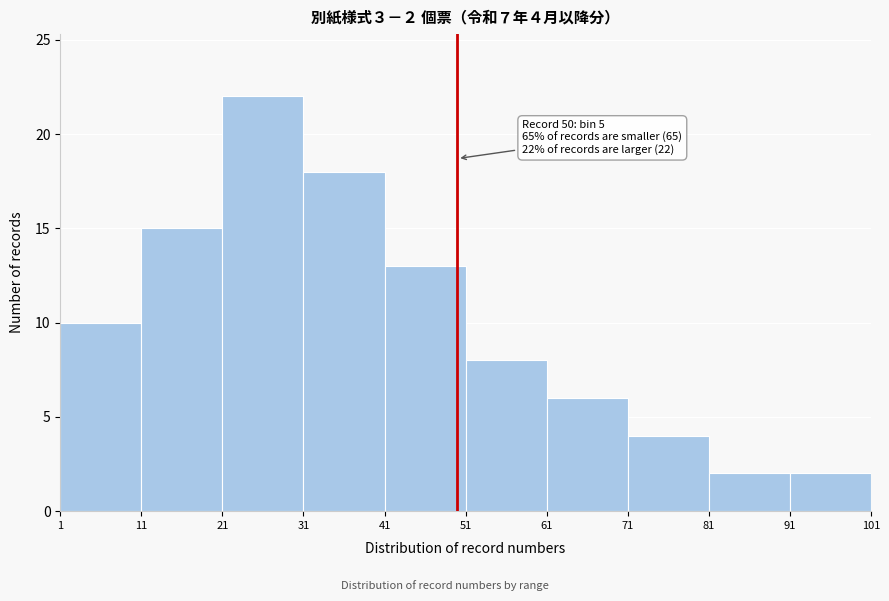

Over which range of the x-axis is the bar tallest?

21 to 31